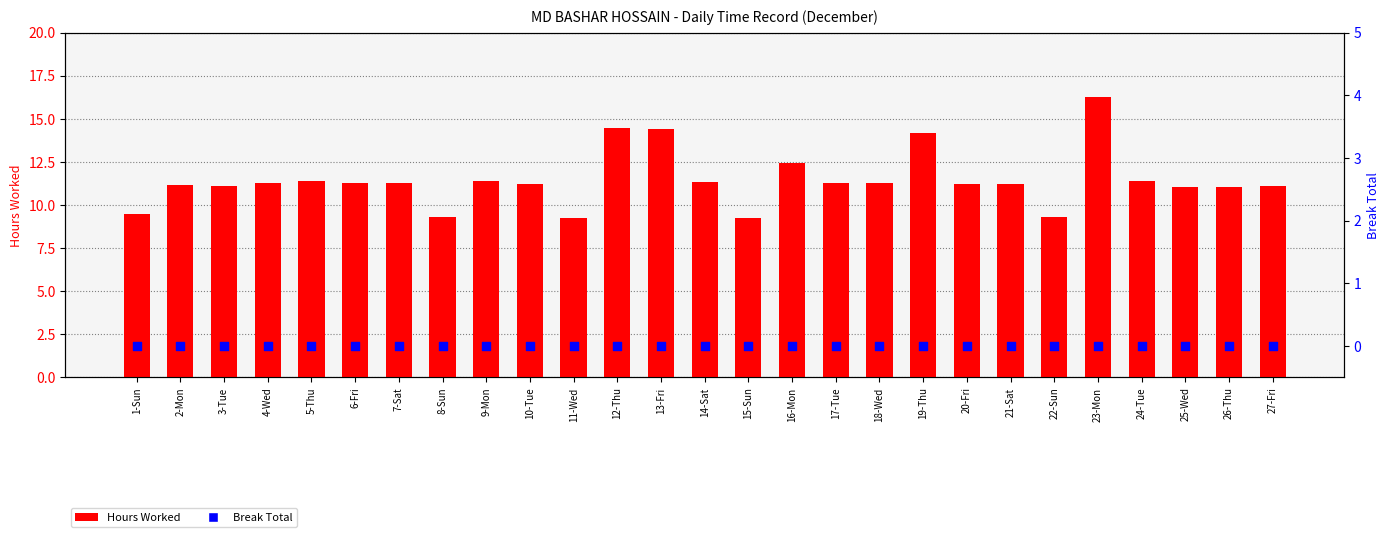

What is the total value across all series at 24-Tue?

11.4